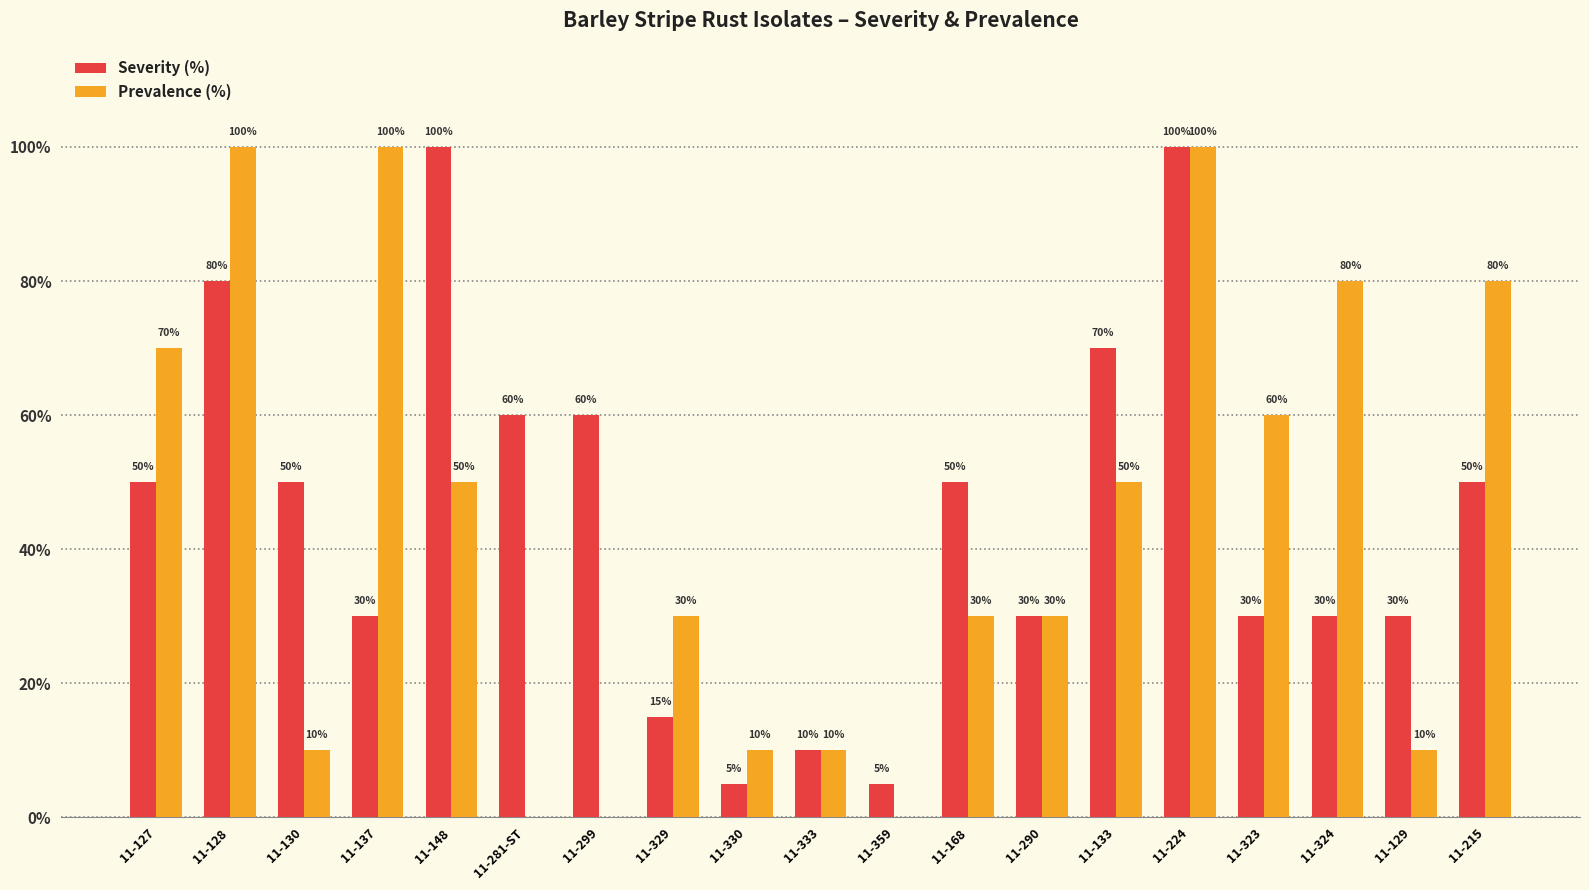

Is the value of Prevalence (%) at 11-359 greater than the value of Severity (%) at 11-133?

No